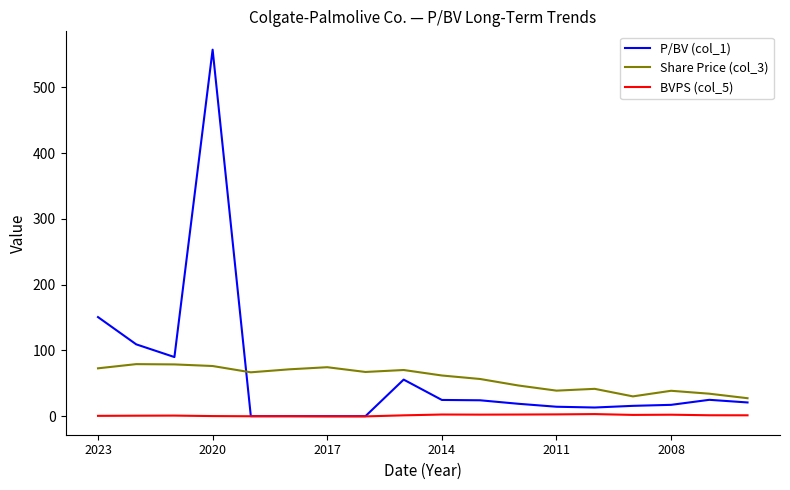

What is the minimum value for Share Price (col_3)?

27.3